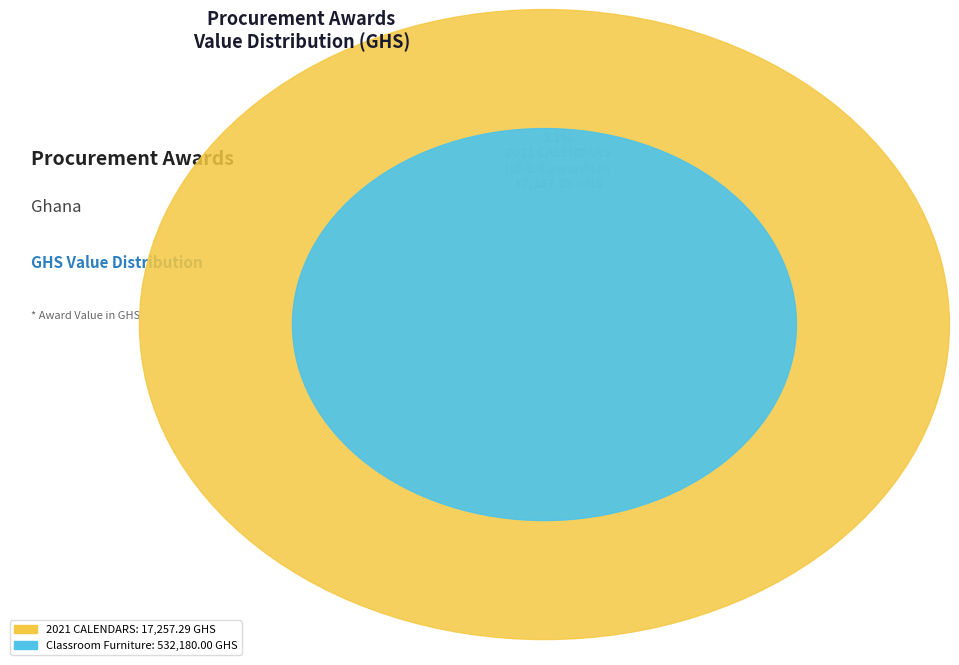

What is the change in value from 2021 CALENDARS
(id-2.0.awards.0) to Classroom Furniture
(id-11.0.awards.0)?

+514922.7